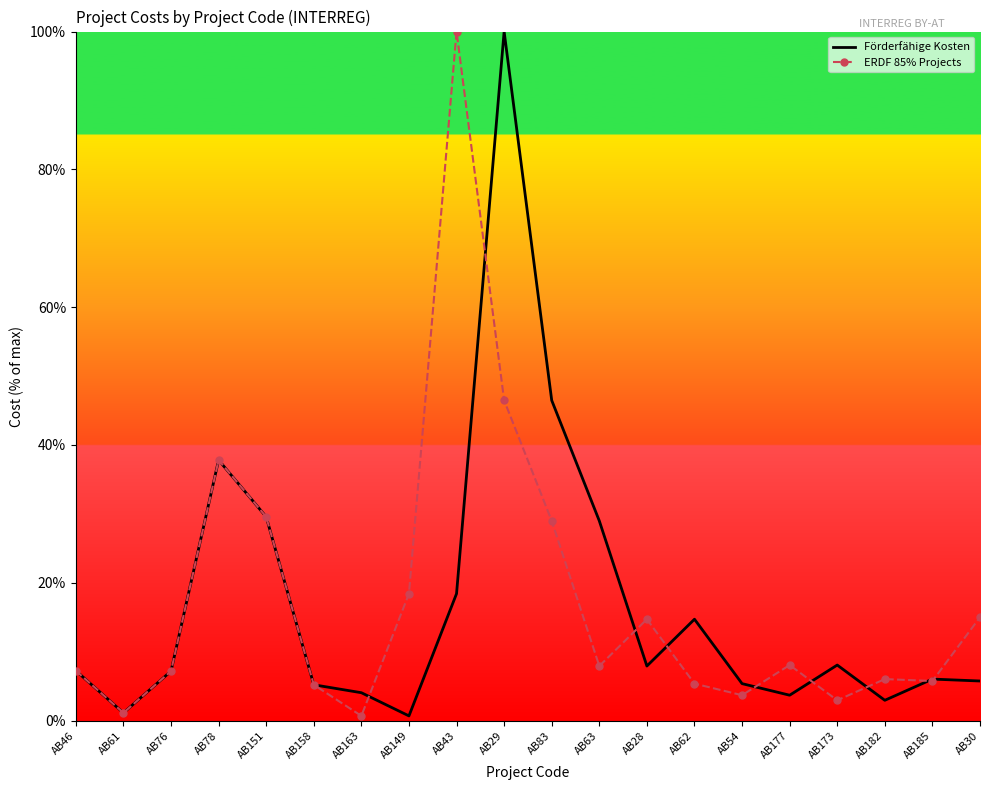

Where is the first local maximum for ERDF 85% Projects?

AB78